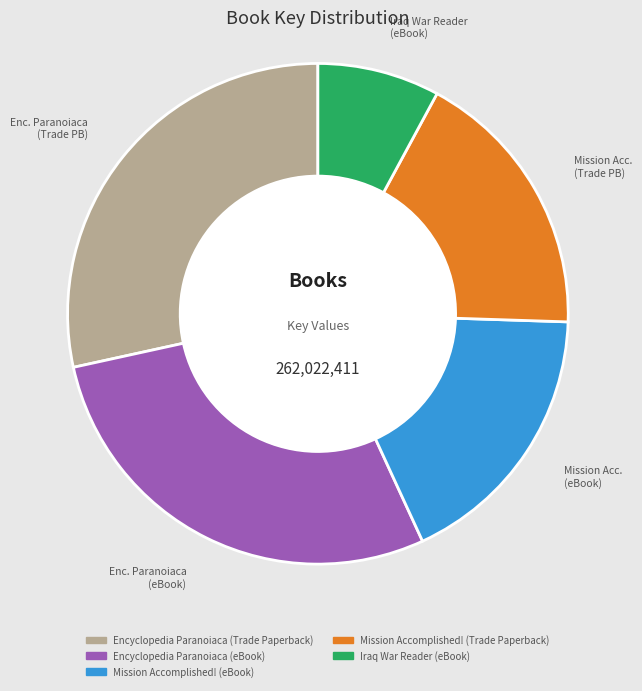

Combined, do Encyclopedia Paranoiaca (eBook) and Mission Accomplished! (Trade Paperback) account for over 50%?

No